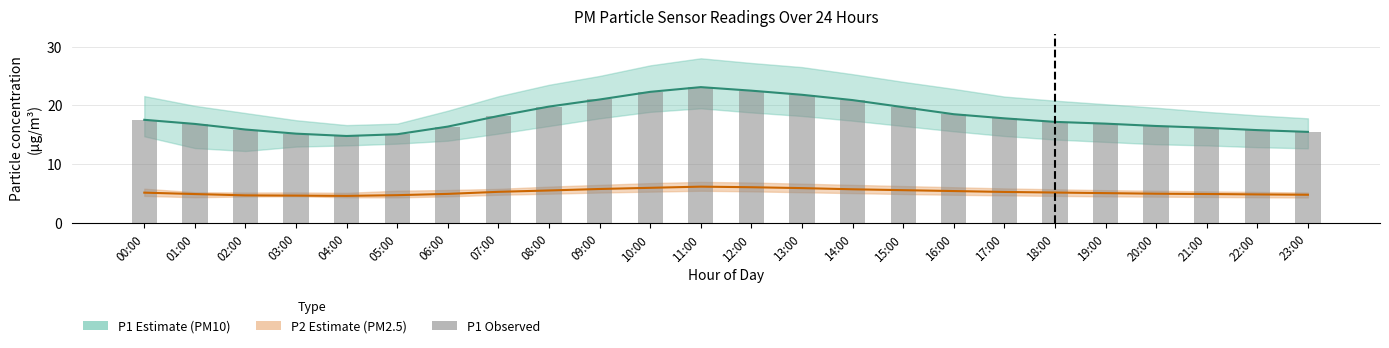

Is it true that the value at 02:00 is 15.9?

True